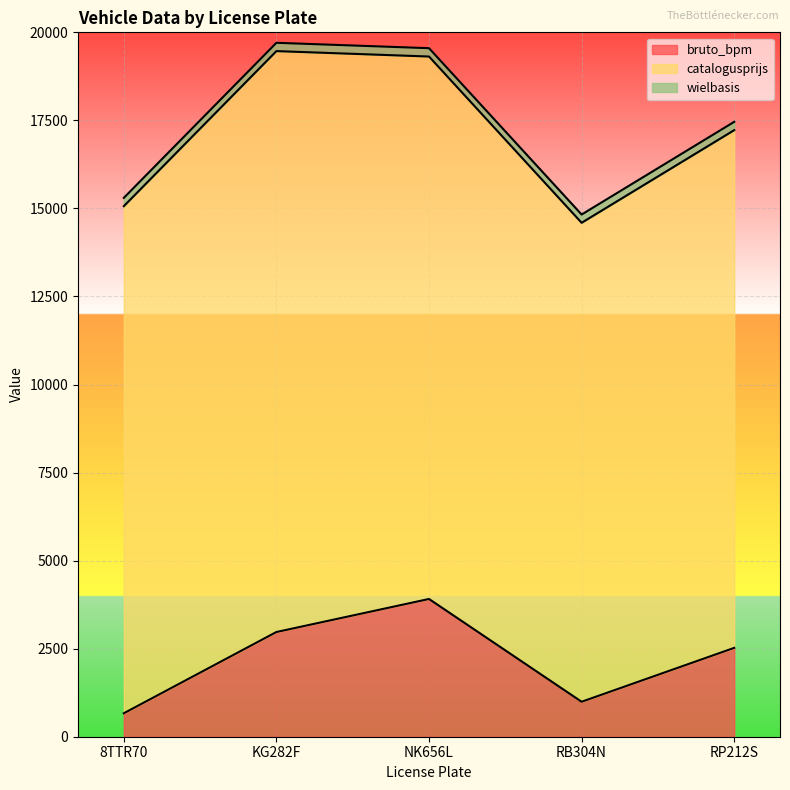

How many data points in bruto_bpm are above 2523?

2